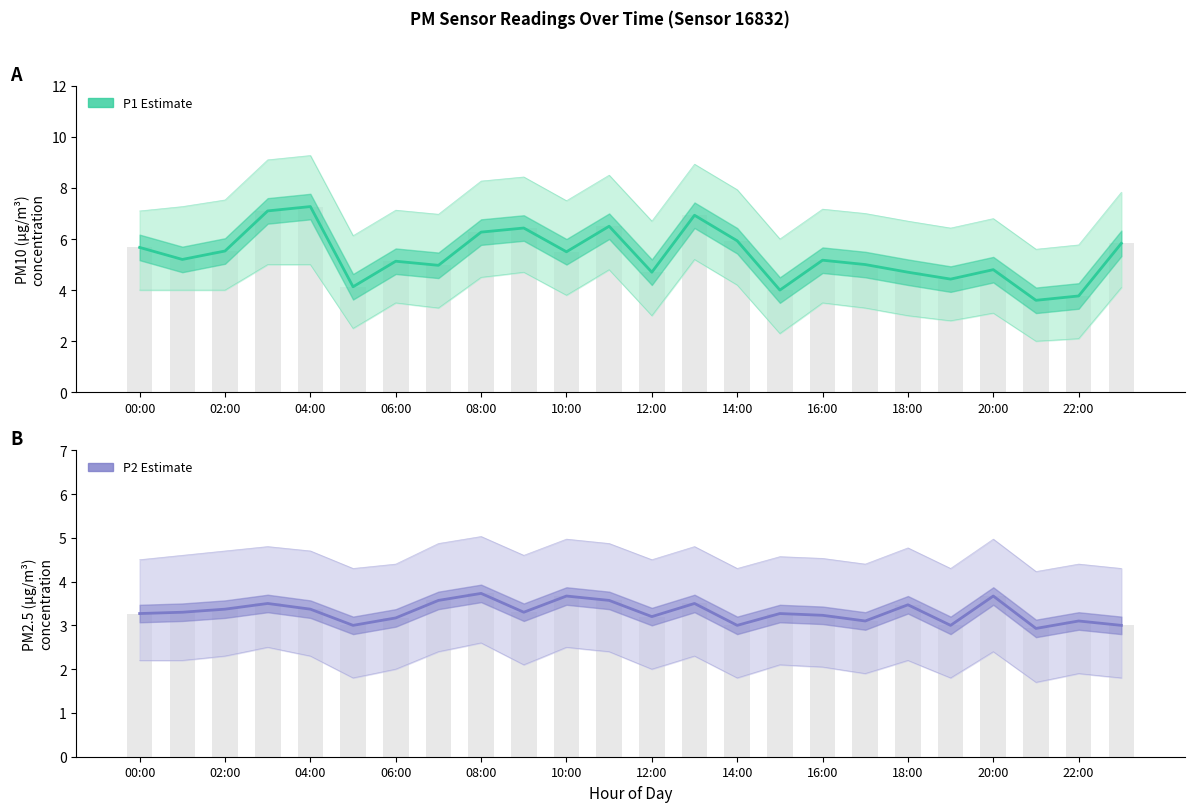

Which category has the lowest value in the P2 Estimate series?

21